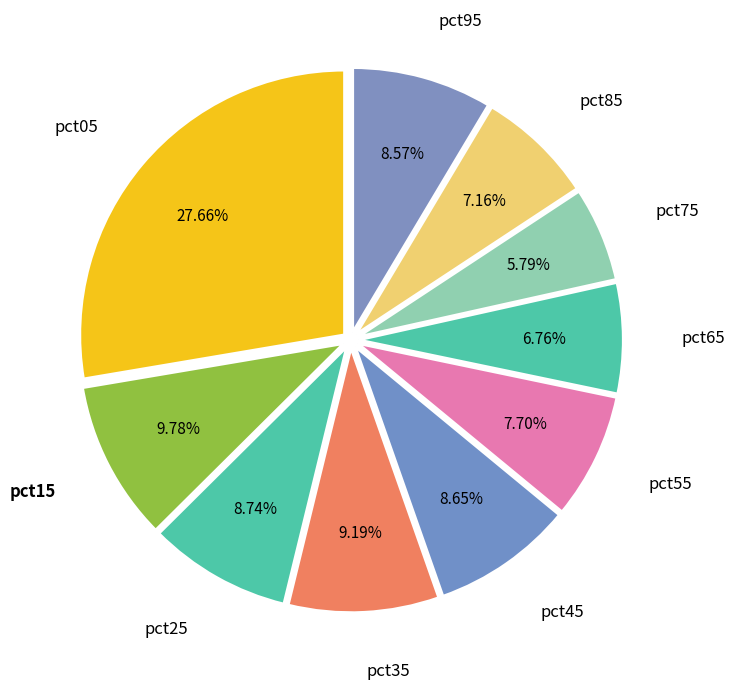

Combined, what portion of the pie is pct65 and pct15?

16.5%